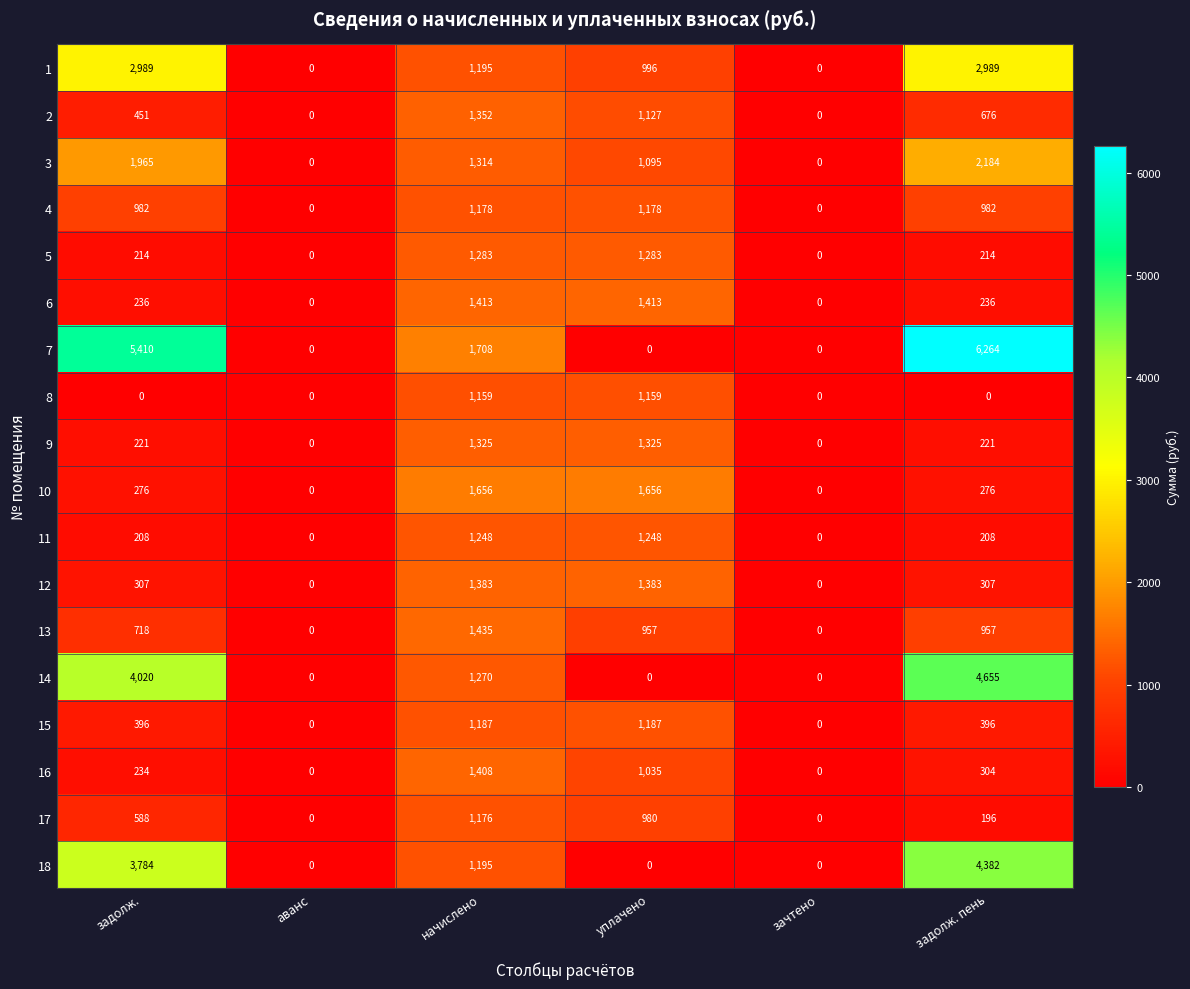

The value of 13 at уплачено is 1397. True or false?

False